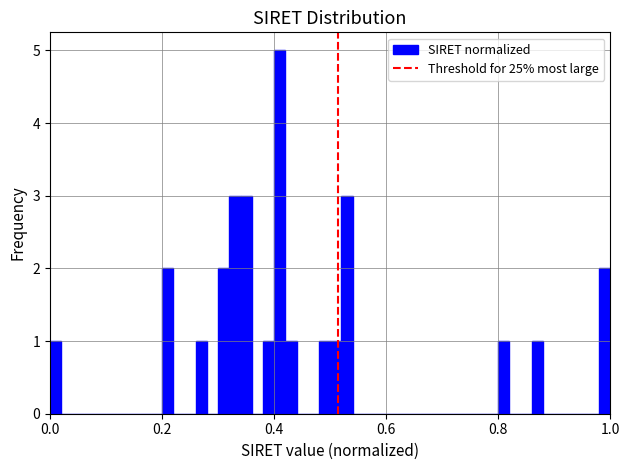

Read against the x-axis, roughly where is the centre of the tallest bar?

0.42